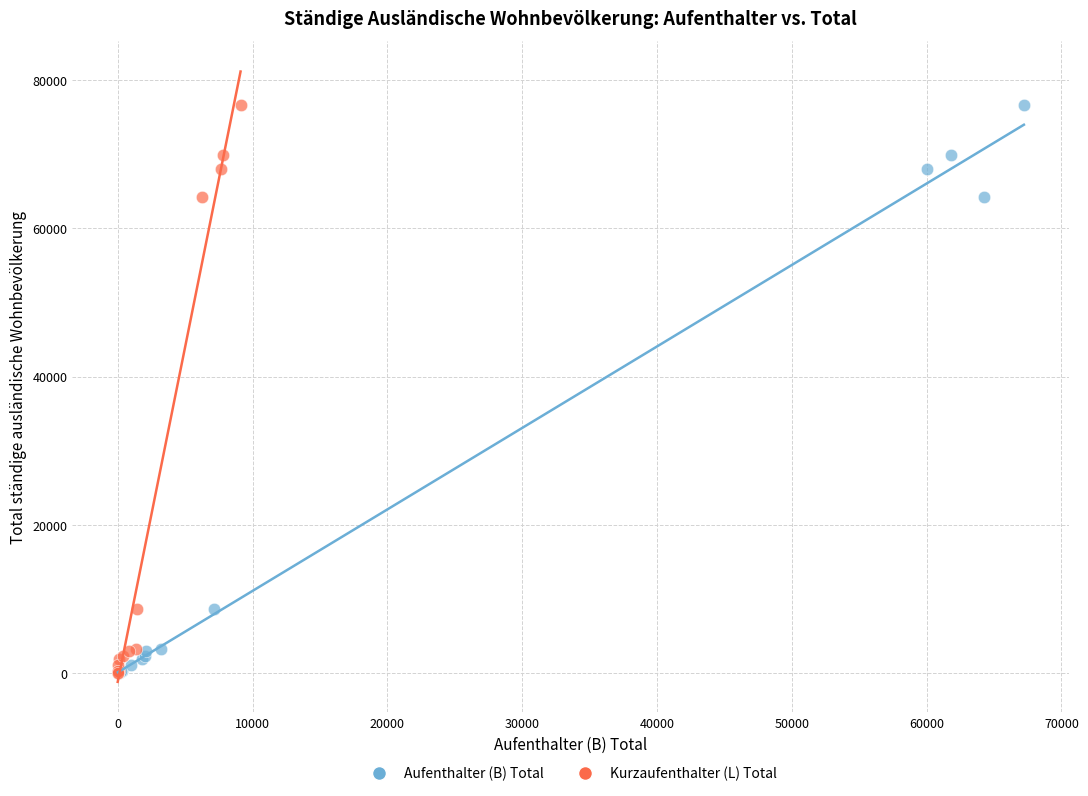

What are all the series names shown in the legend?

Aufenthalter (B) Total, Kurzaufenthalter (L) Total